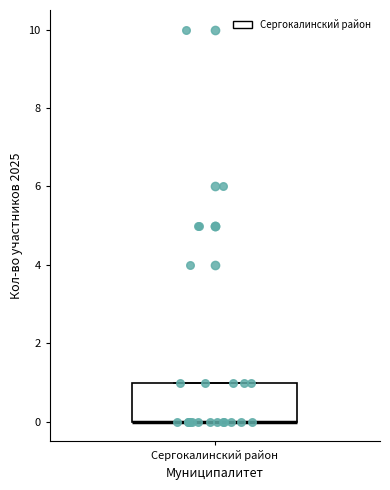

Where is the lower edge of the box for Сергокалинский район on the y-axis? The values are not printed on the chart, so give them approximately, as read against the axis.

0